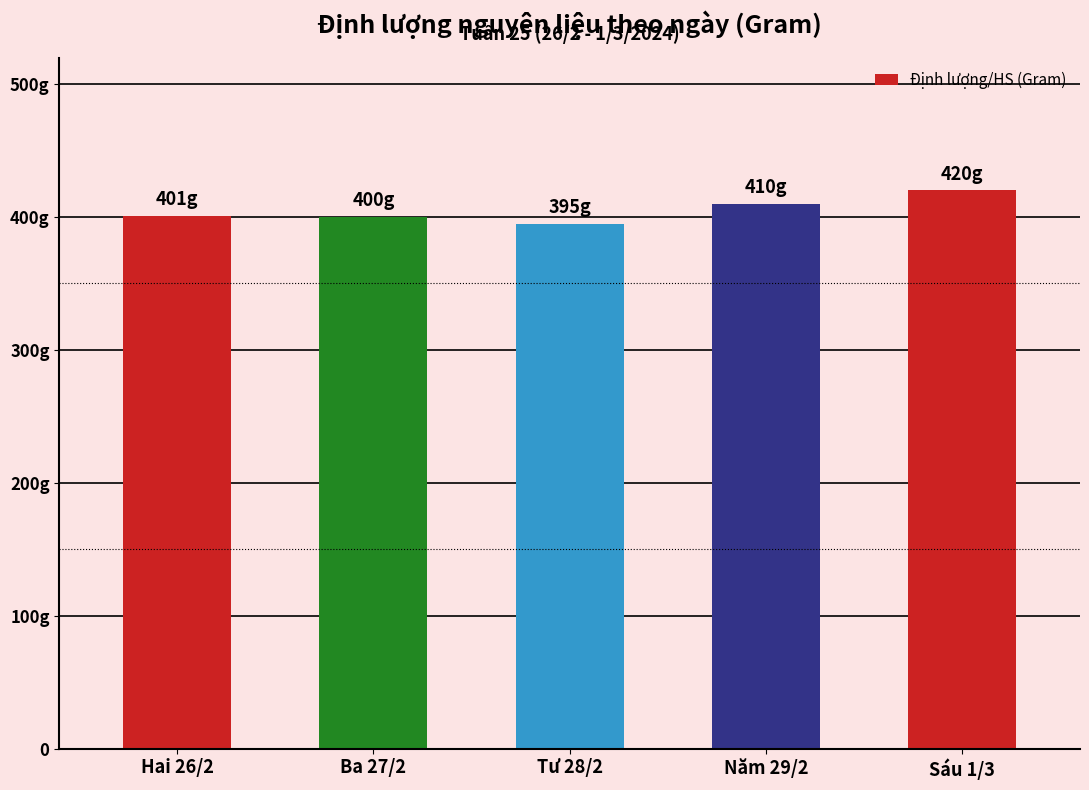

Between Tư 28/2 and Sáu 1/3, which is larger?

Sáu 1/3